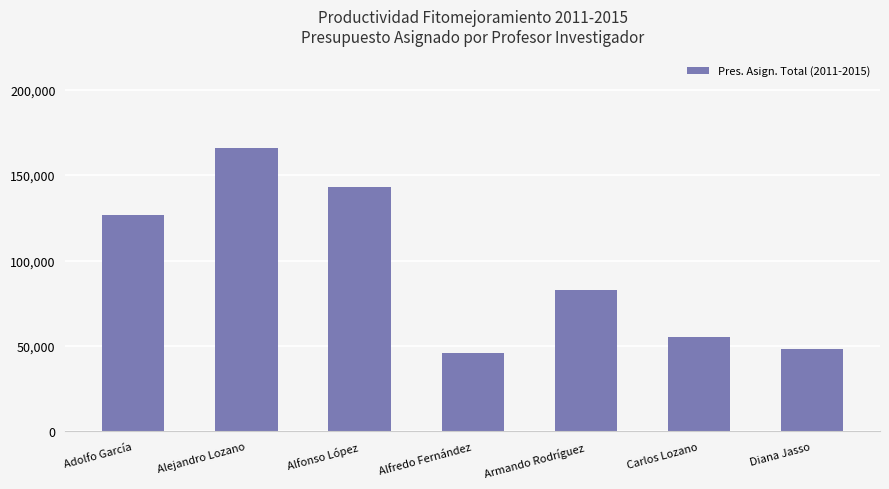

What is the greatest value displayed?

166000